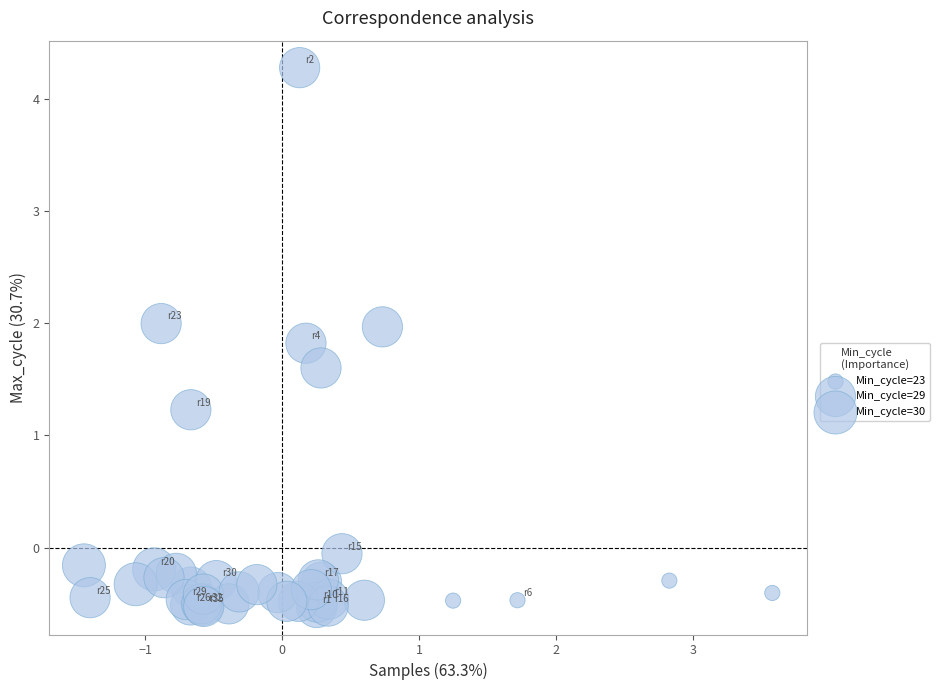

What Y value in the scatter plot is closest to 1?

1.2